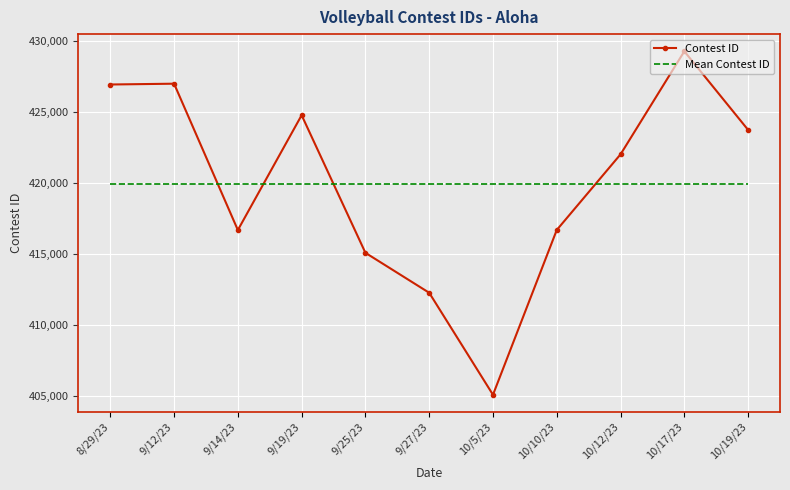

What is the maximum value for Contest ID?

429301.0